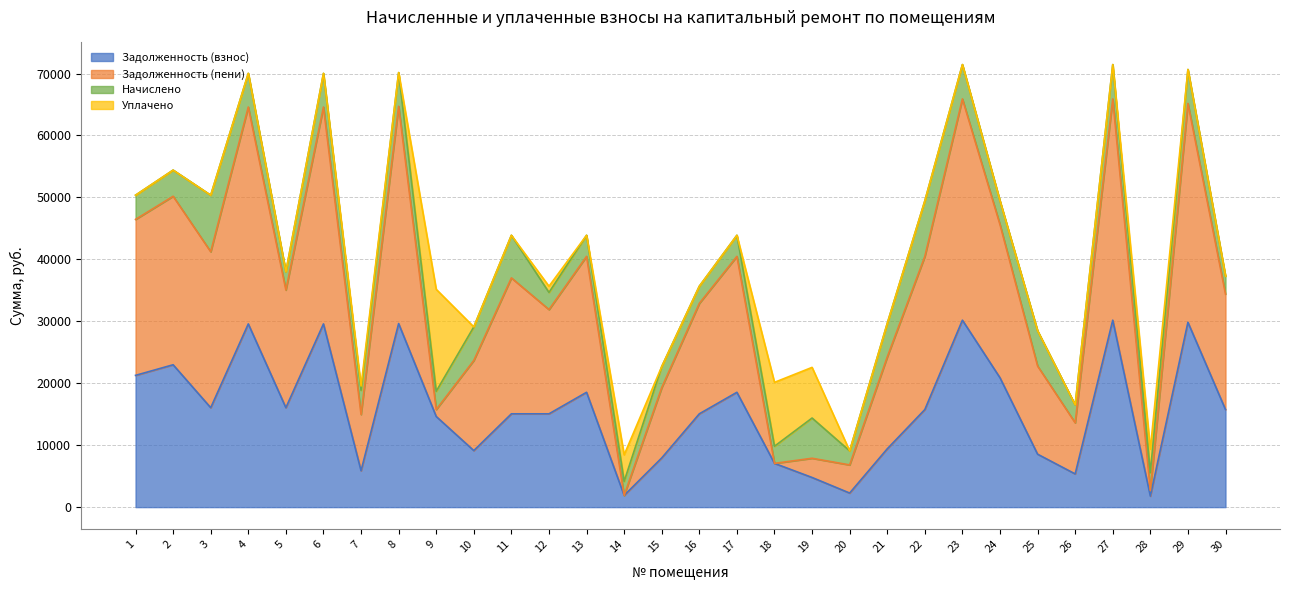

Rank the categories by Задолженность (взнос) value from lowest to highest.

28, 14, 20, 19, 26, 7, 18, 15, 25, 10, 21, 9, 11, 12, 16, 22, 30, 3, 5, 13, 17, 24, 1, 2, 4, 6, 8, 29, 23, 27